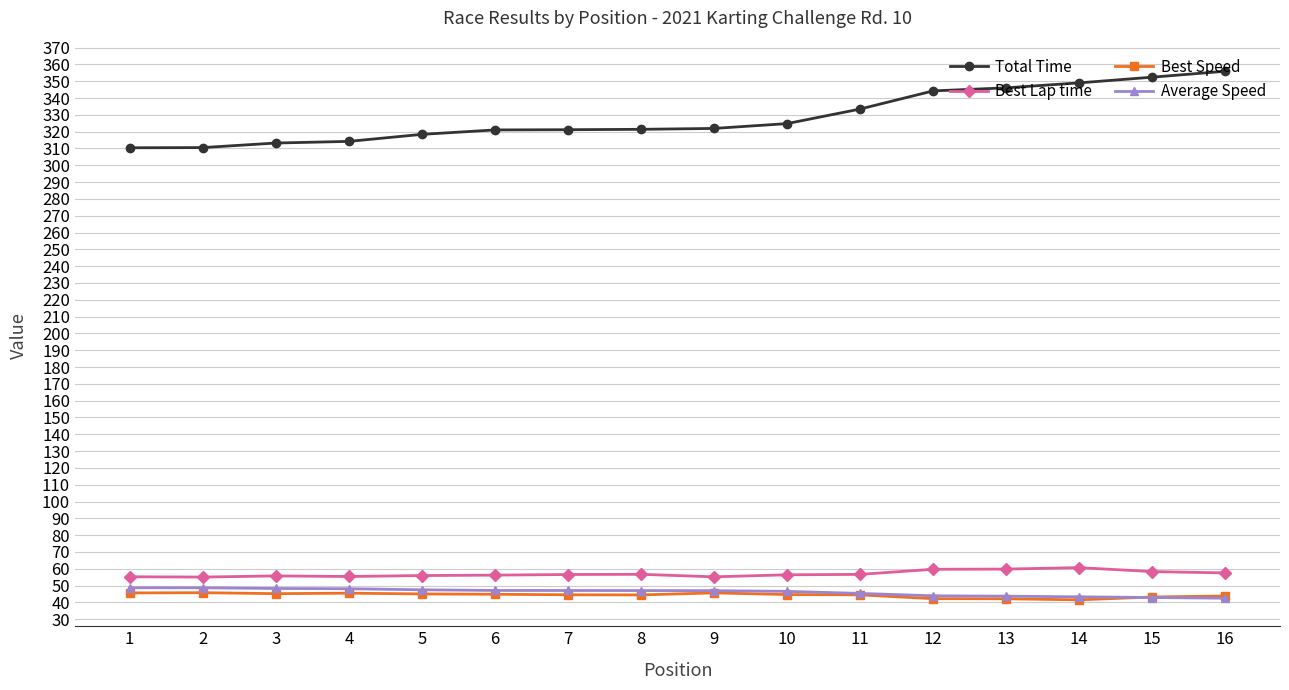

The value of Best Lap time at 7 is 56.6. True or false?

True